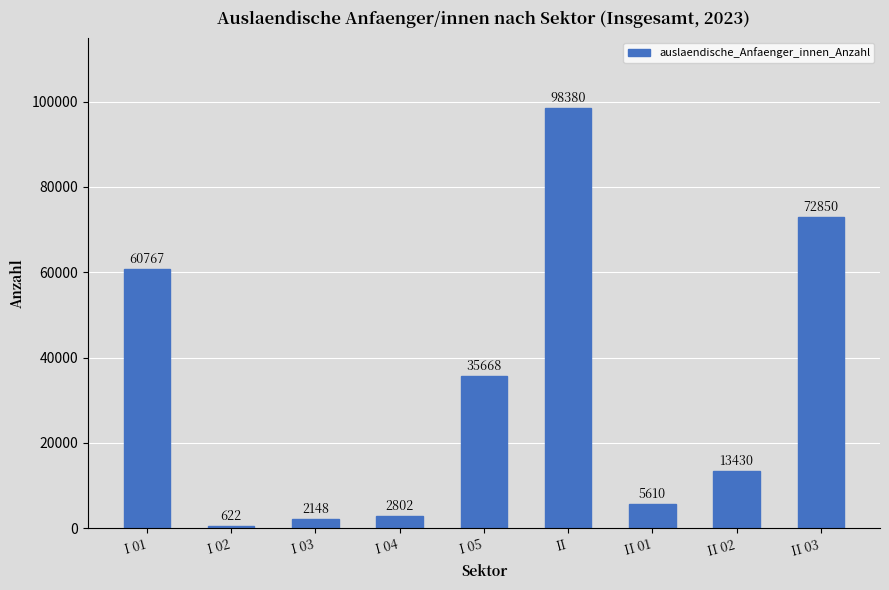

What is the sum of all values?

292277